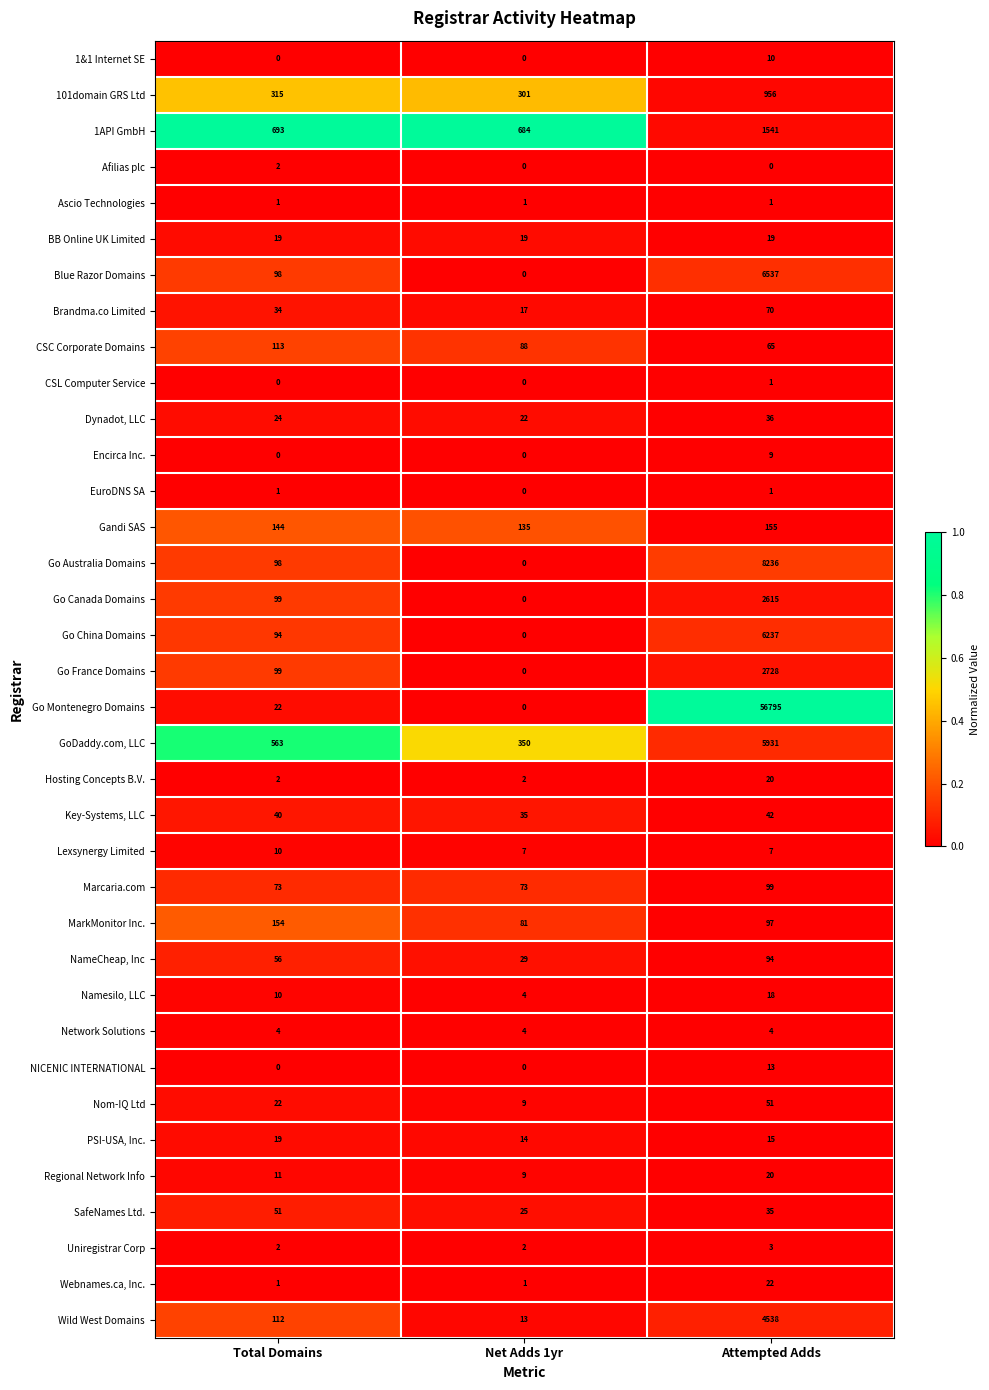

At which category is the sum across all series the highest?

Attempted Adds